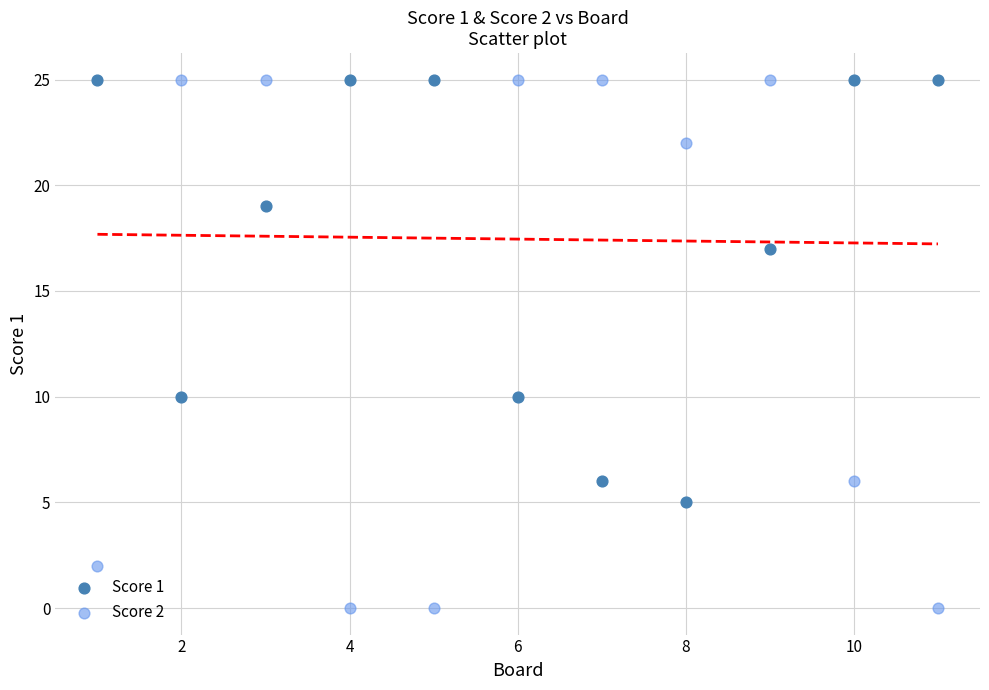

Across all data points, what is the range of Y values (max minus min)?

25